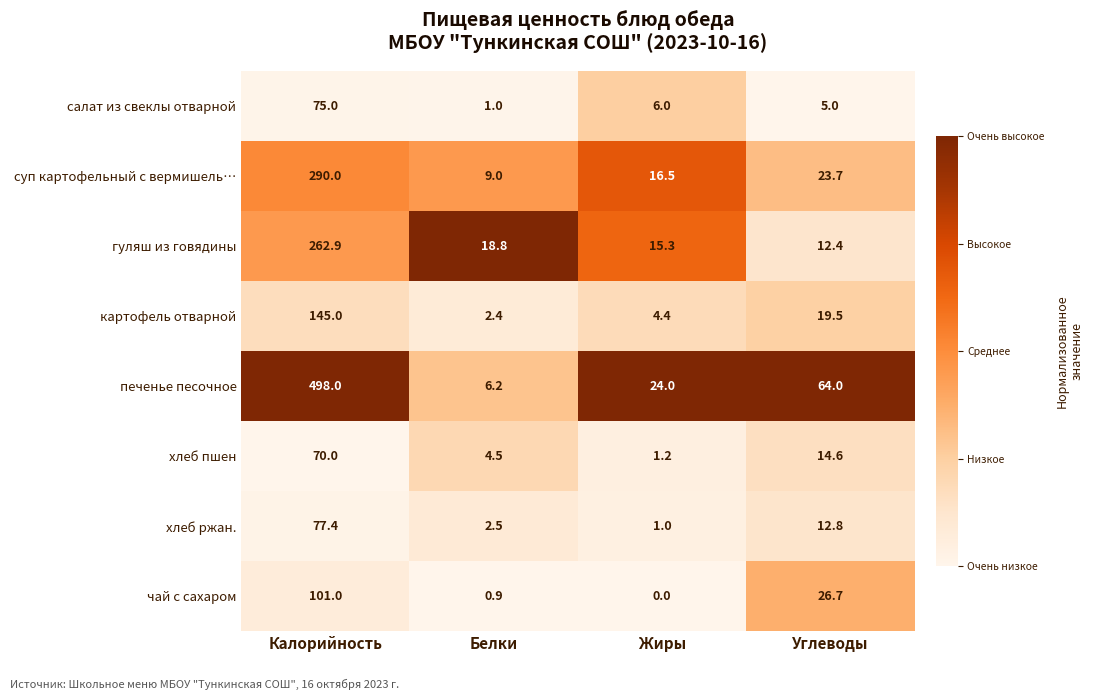

The картофель отварной series shows 84.5 at Калорийность. True or false?

False